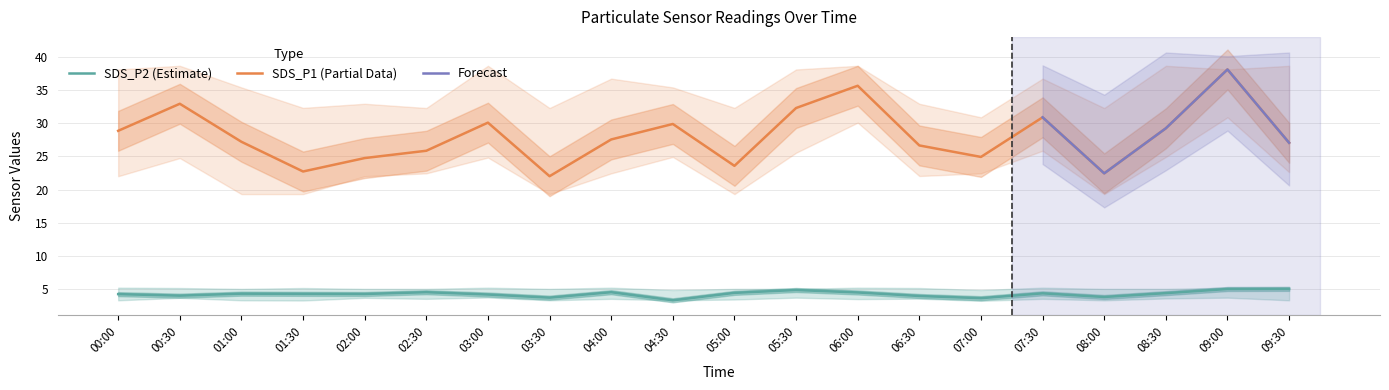

The value of SDS_P2 at 05:30 is 1.1. True or false?

False